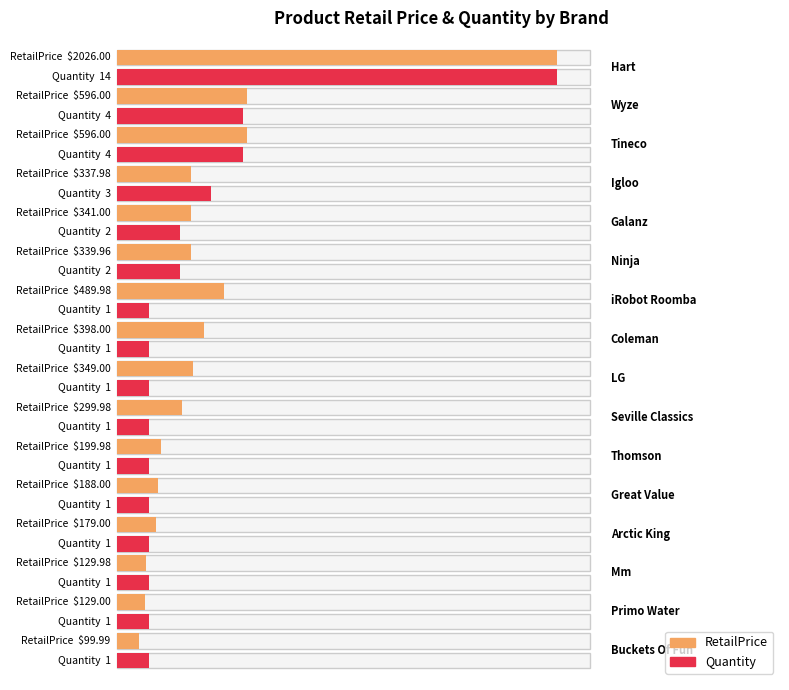

The value at Hart is 1191.4. True or false?

False